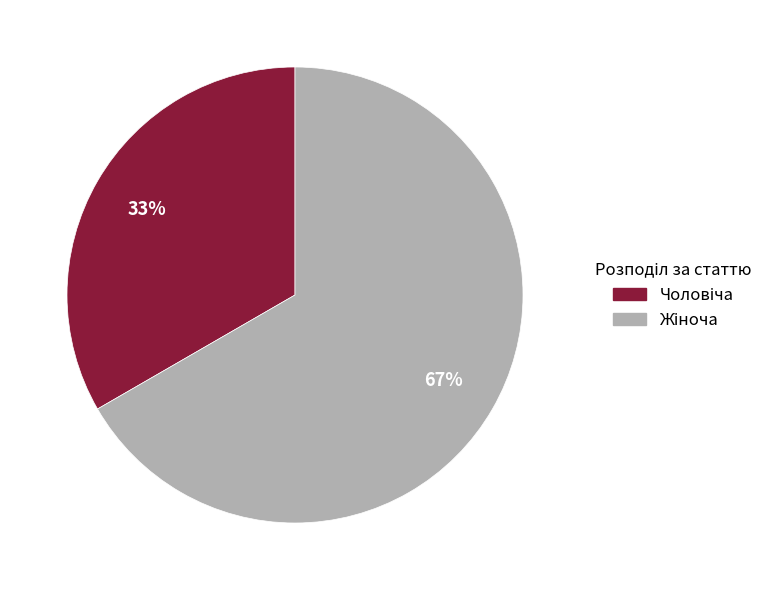

Is there any slice that represents more than half of the pie?

Yes